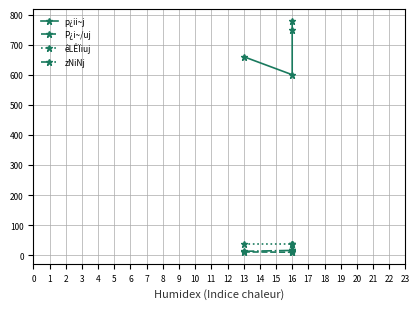

True or false: êLÊÏiuj and p¿ii~j intersect in this chart.

False